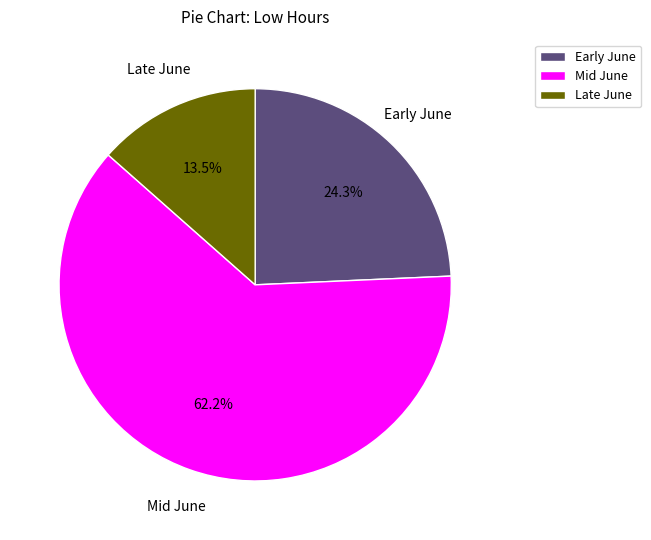

Between Mid June and Early June, which is larger?

Mid June